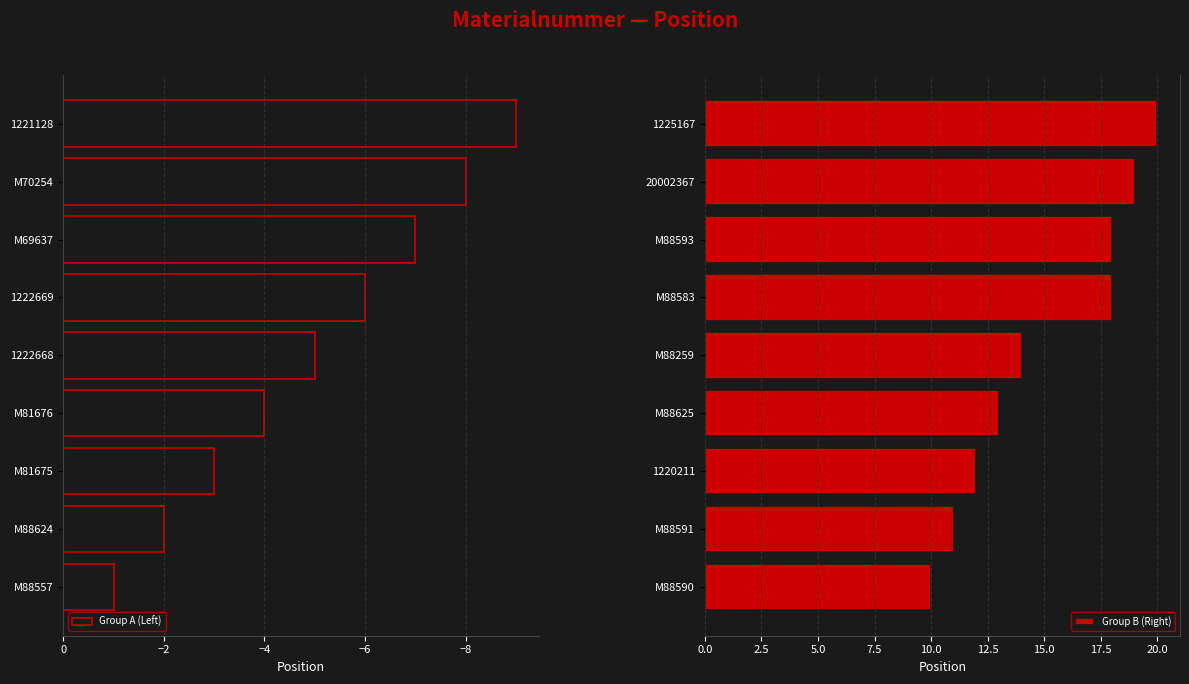

List the labels in order of Group A (Left) value, largest first.

M88557, M88624, M81675, M81676, 1222668, 1222669, M69637, M70254, 1221128